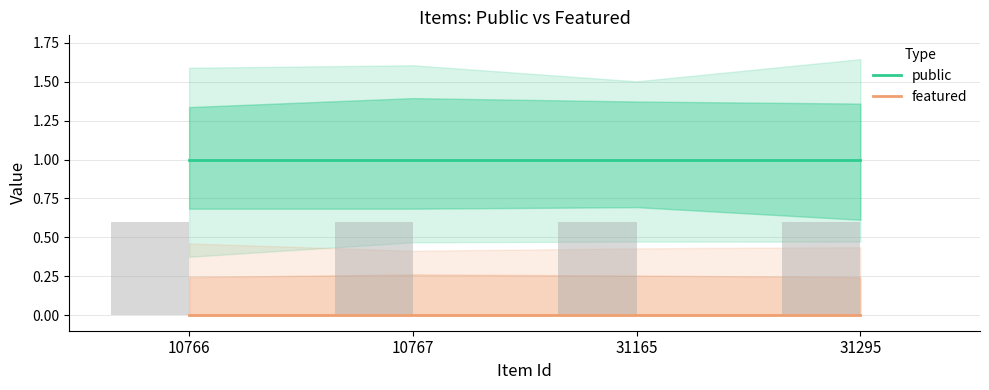

Reading left to right, list all the values displayed in this chart.

public: 1	1	1	1
featured: 0	0	0	0